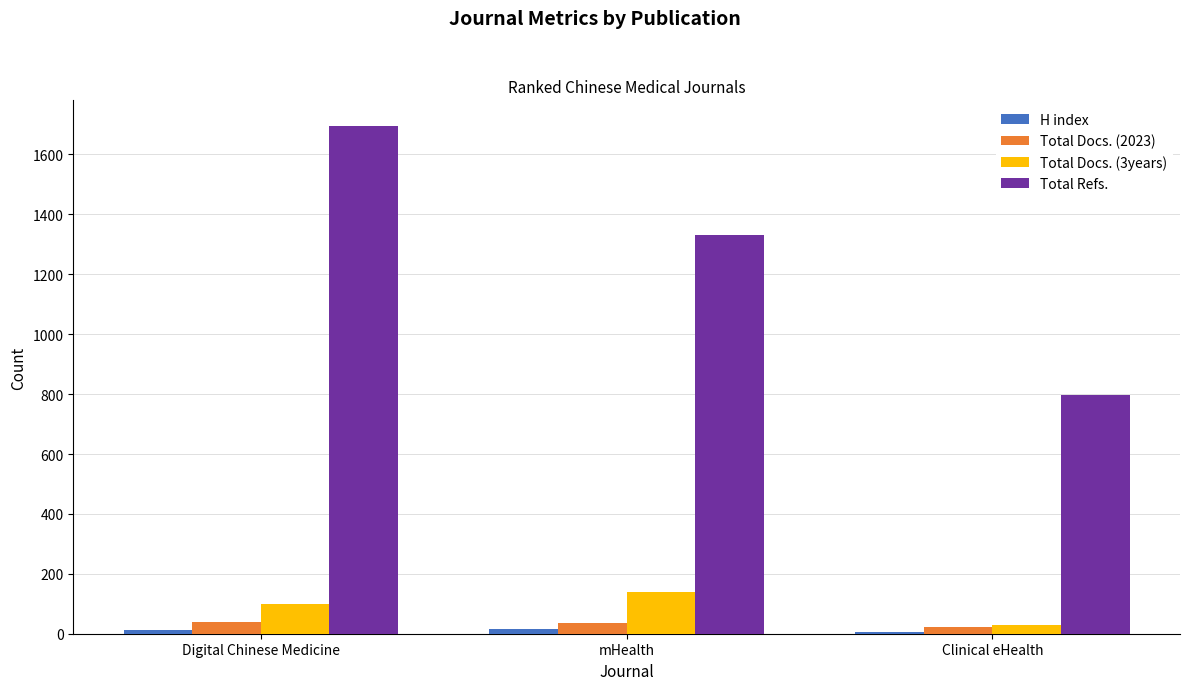

Read the Total Docs. (3years) value at Digital Chinese Medicine.

99